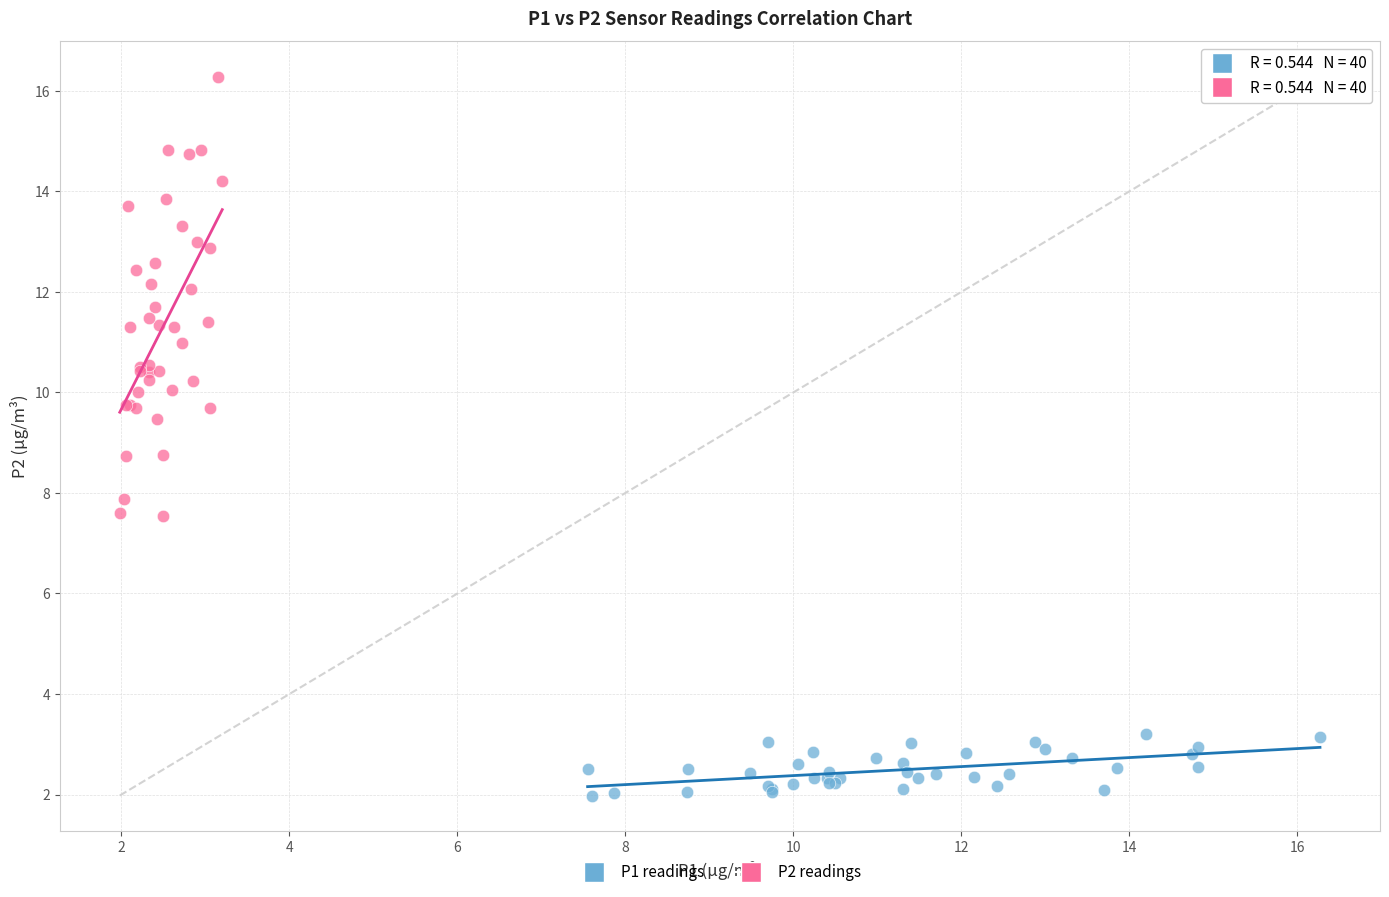

Which series reaches the maximum Y coordinate?

P2 readings